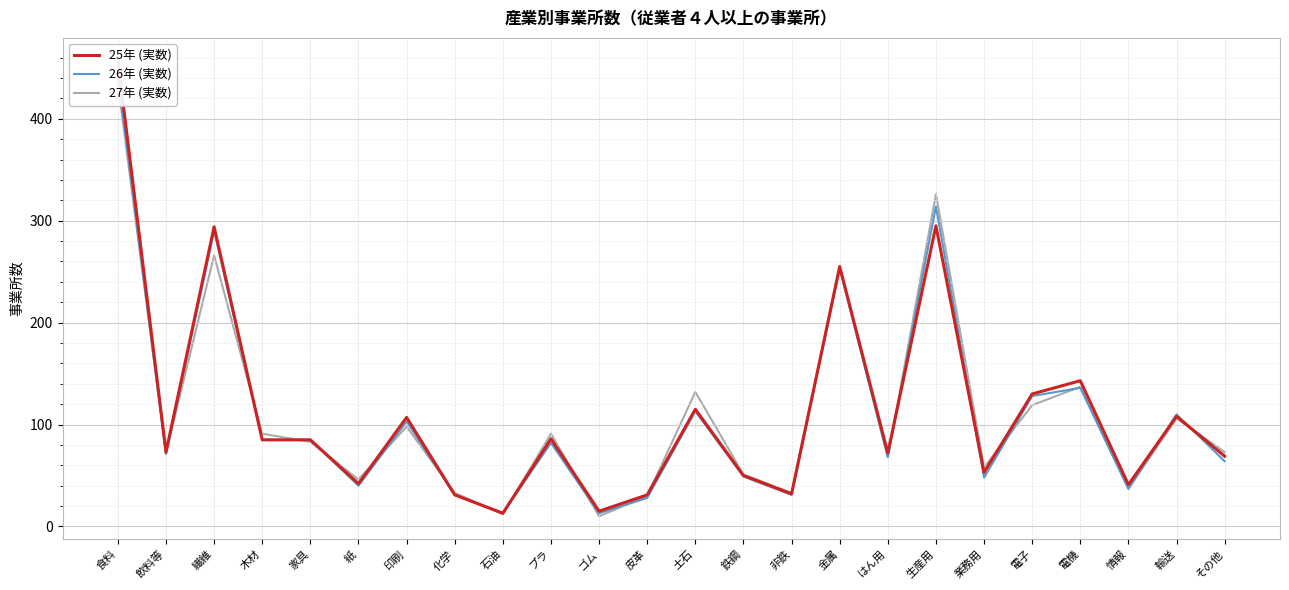

True or false: 25年 (実数) has a value of 159 at 印刷.

False